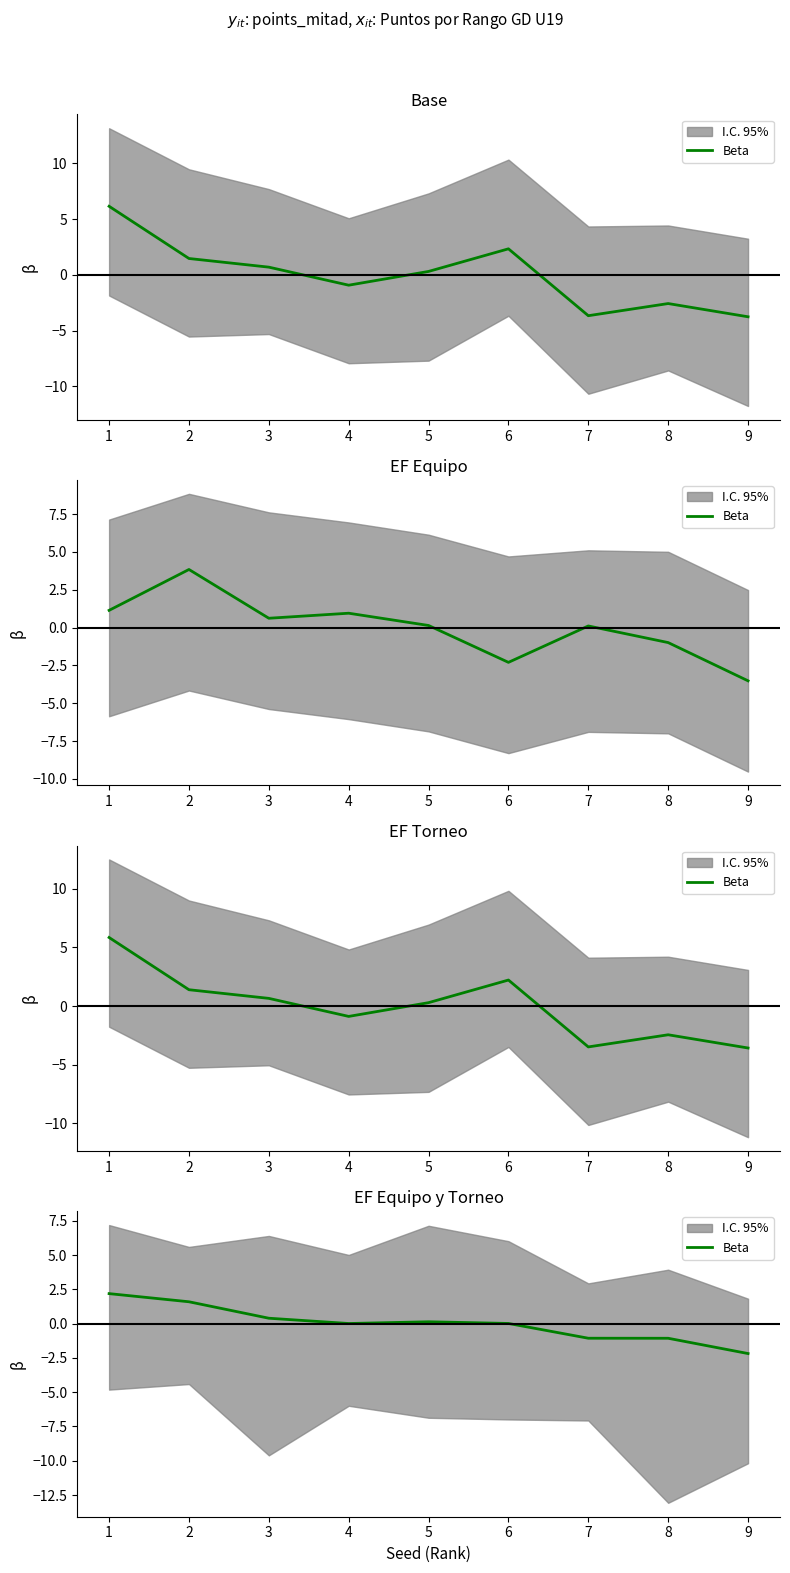

Where is the first local maximum?

5